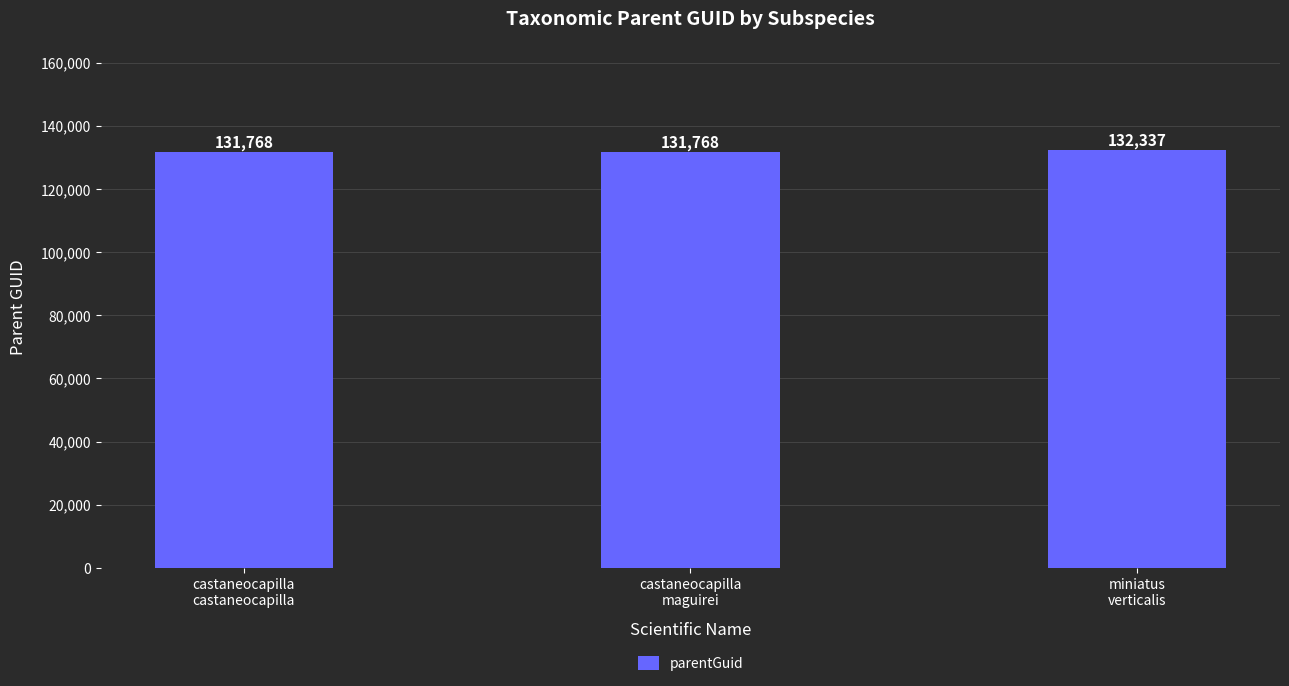

Reading left to right, what are all the values shown in this chart?

castaneocapilla
castaneocapilla=131768	castaneocapilla
maguirei=131768	miniatus
verticalis=132337